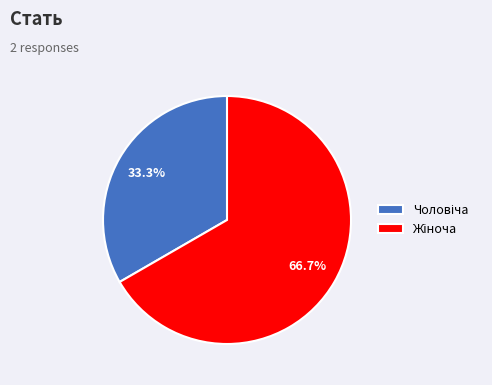

Is there a majority slice in this chart?

Yes